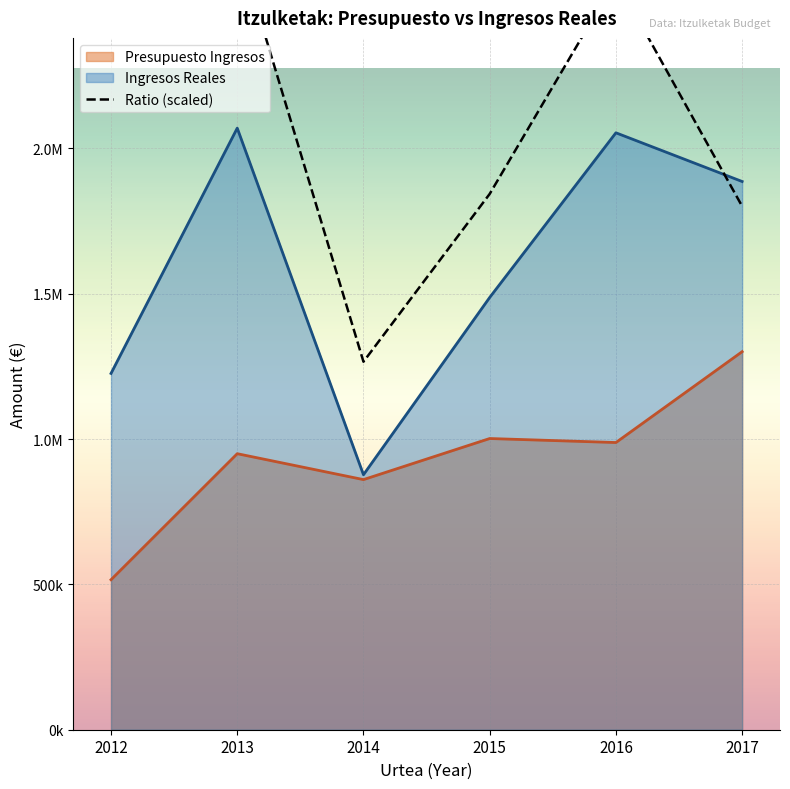

Does the chart display data point markers on the line(s)?

No